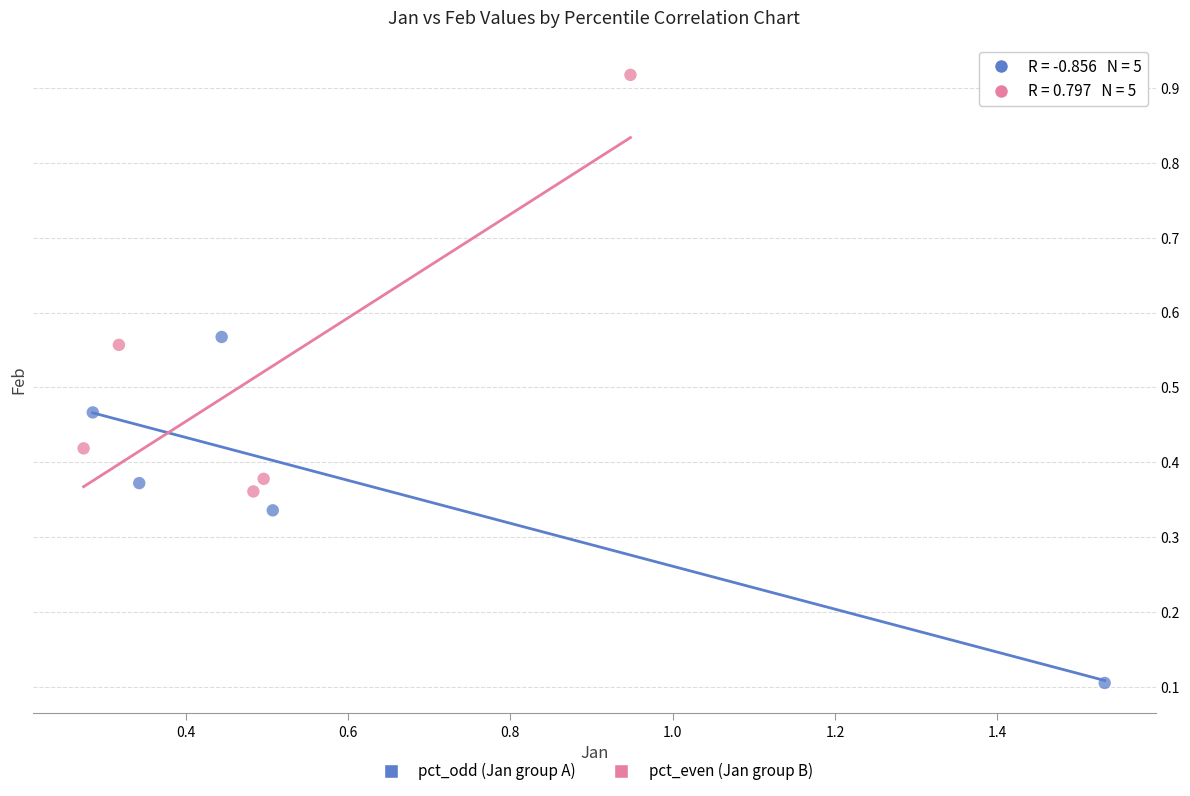

What are all the series names shown in the legend?

pct_odd (Jan group A), pct_even (Jan group B)